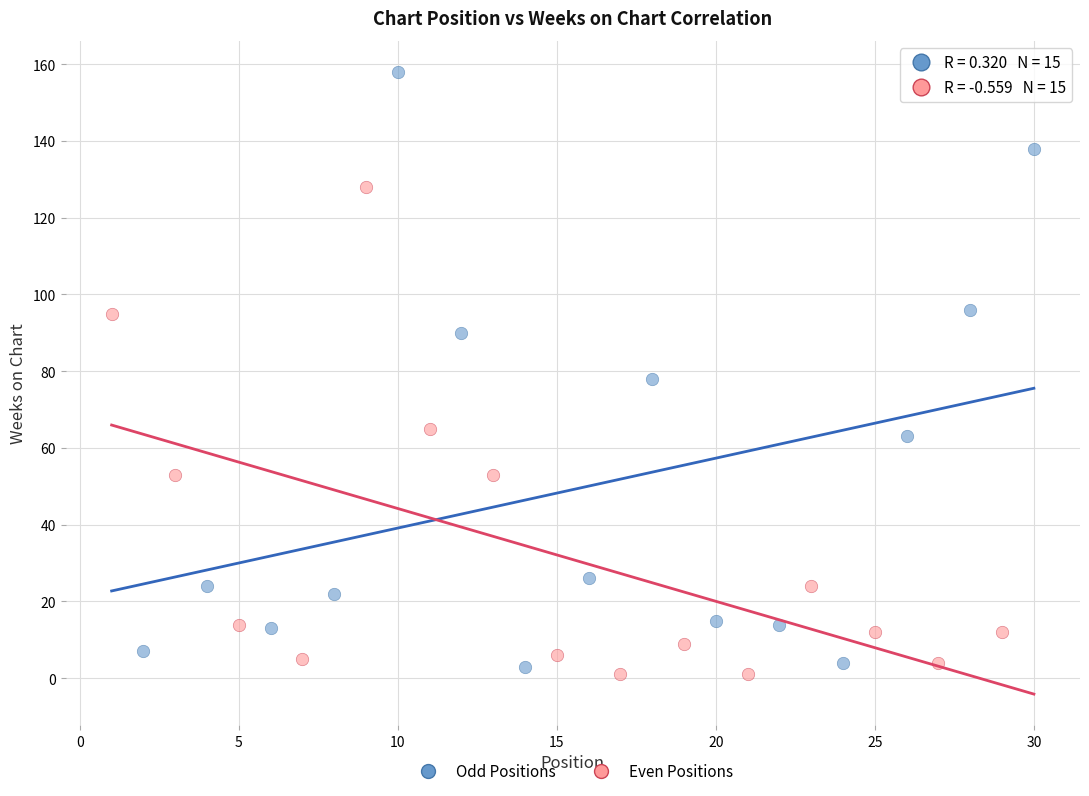

What are all the series names shown in the legend?

Odd Positions, Even Positions